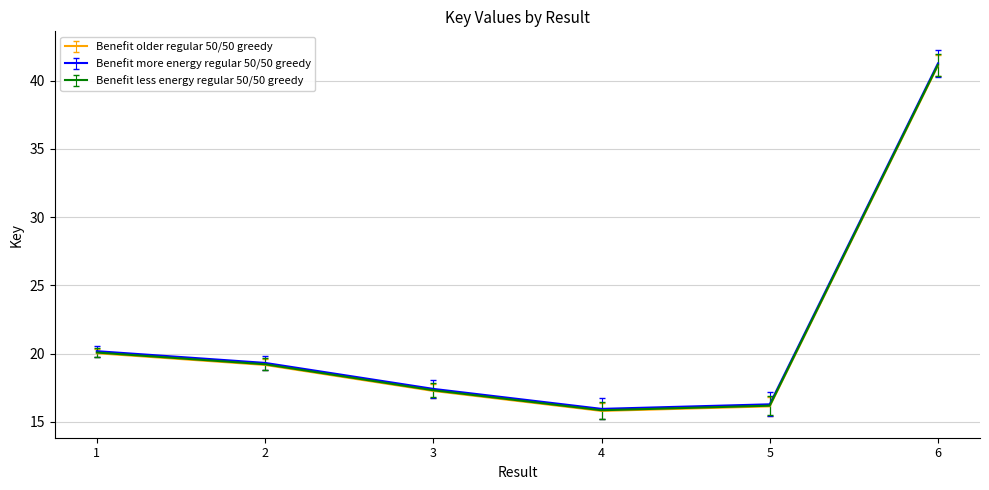

The Benefit less energy regular 50/50 greedy series shows 27.7 at 4. True or false?

False